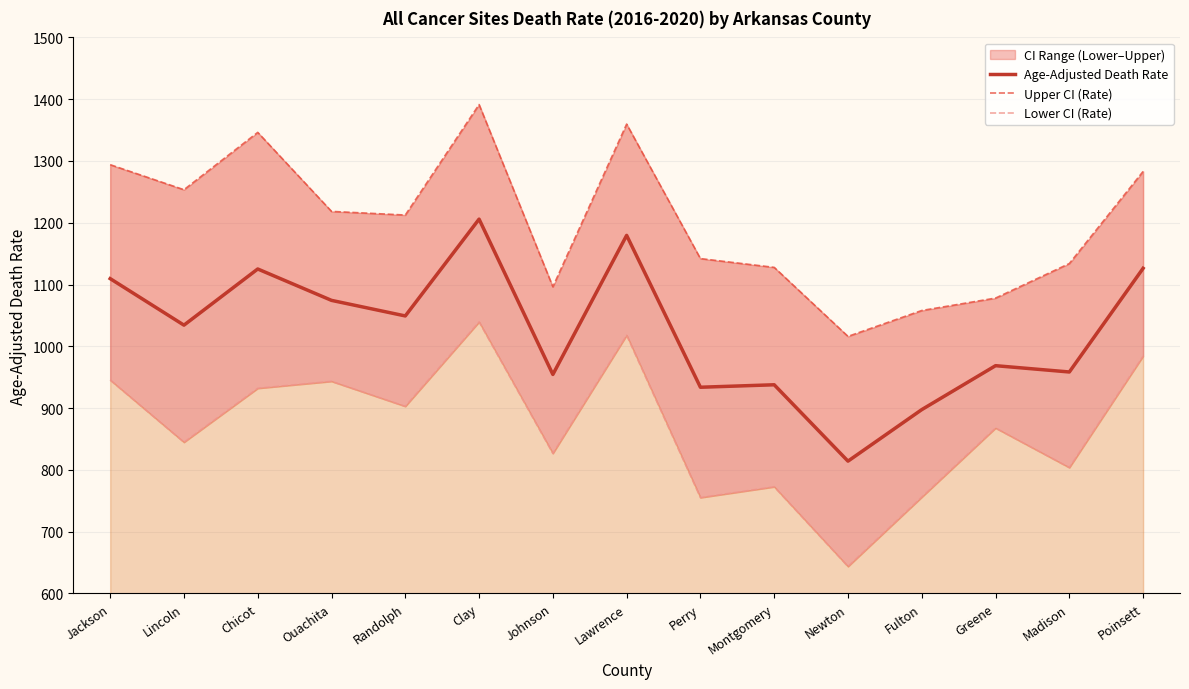

Rank the series by their average value, from highest to lowest.

Upper CI (Rate), Age-Adjusted Death Rate, Lower CI (Rate)